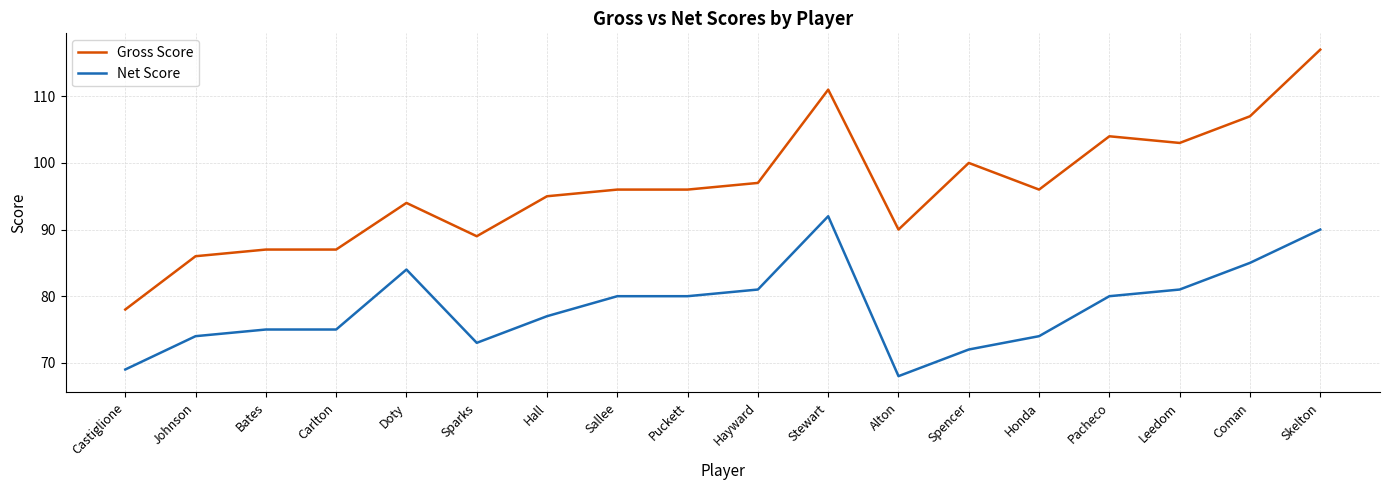

How many series are shown in this chart?

2